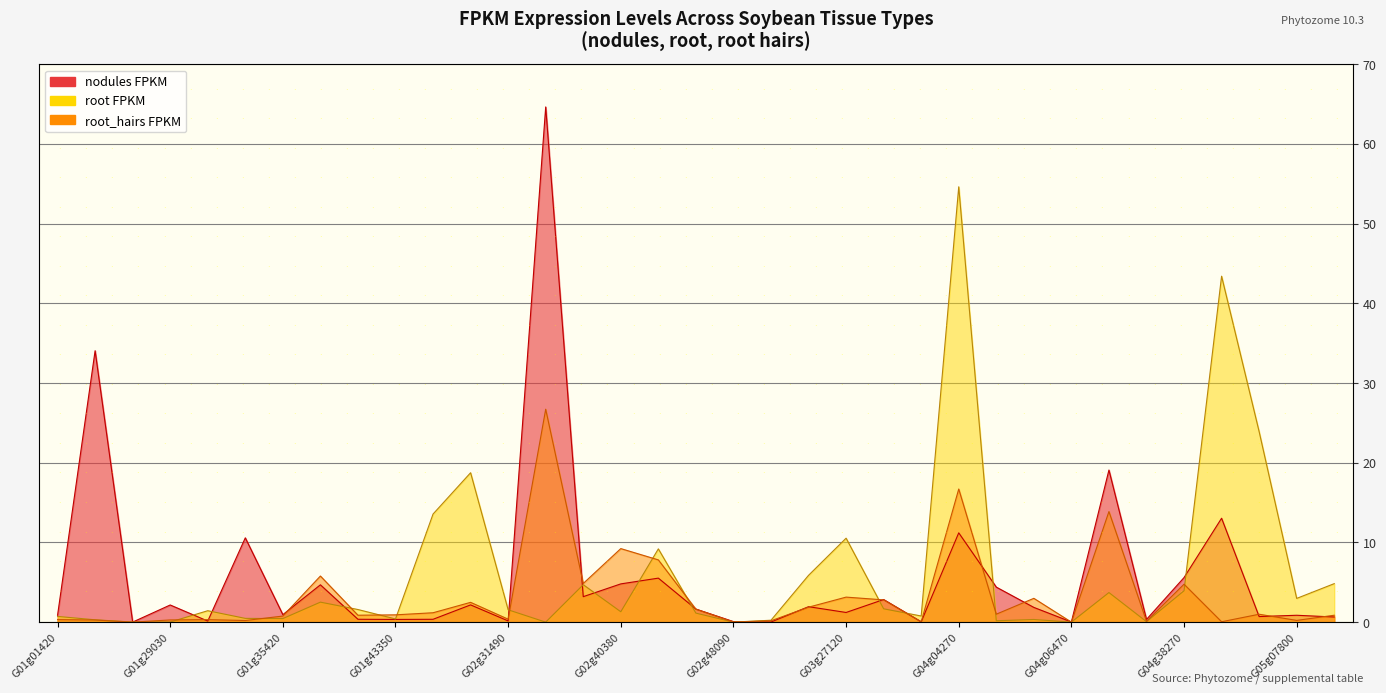

What is the total value across all series at Glyma03g22230?

9.7